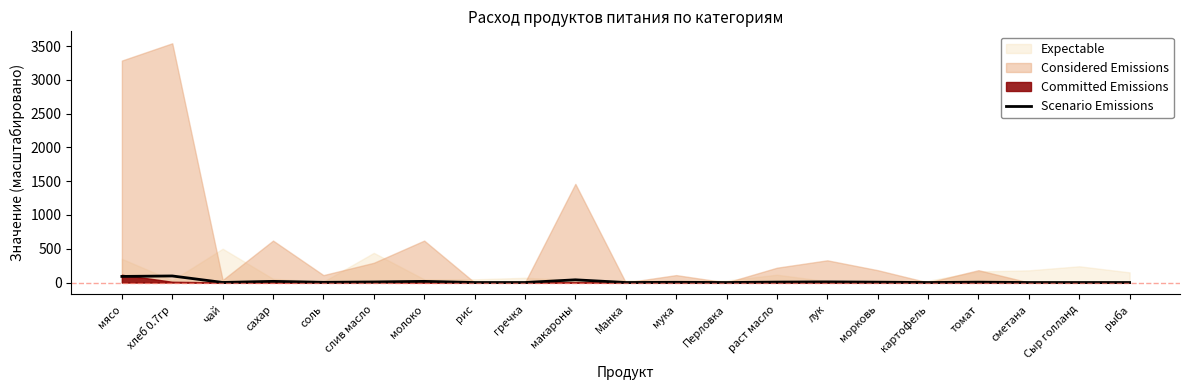

What is the sum of all values?

301